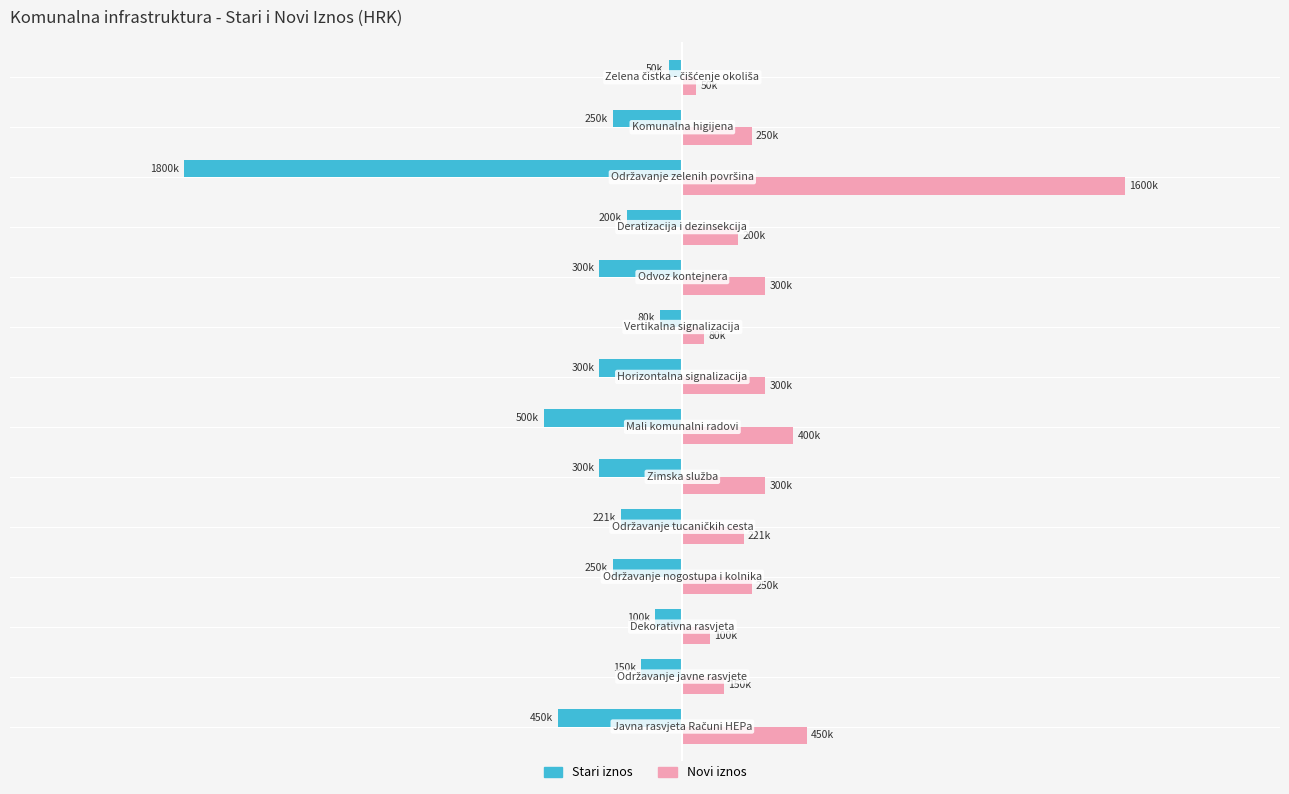

What are all the series names shown in the legend?

Stari iznos, Novi iznos